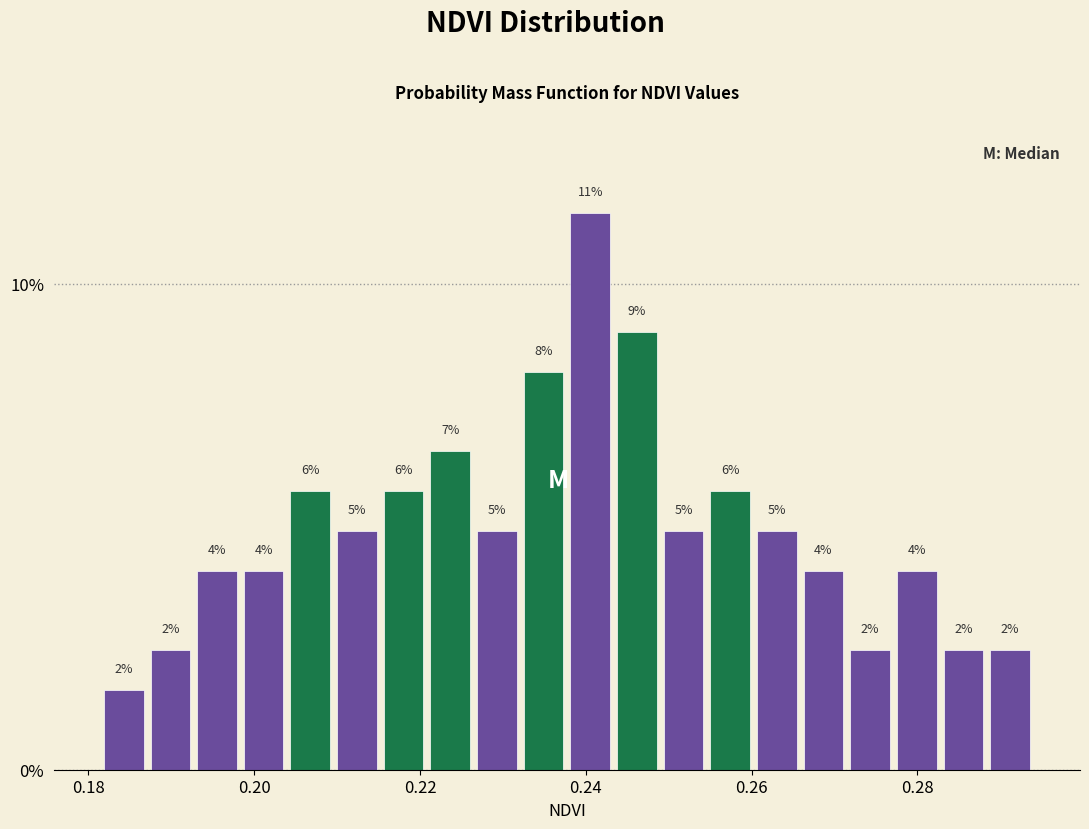

Read against the x-axis, roughly where is the centre of the tallest bar?

0.240